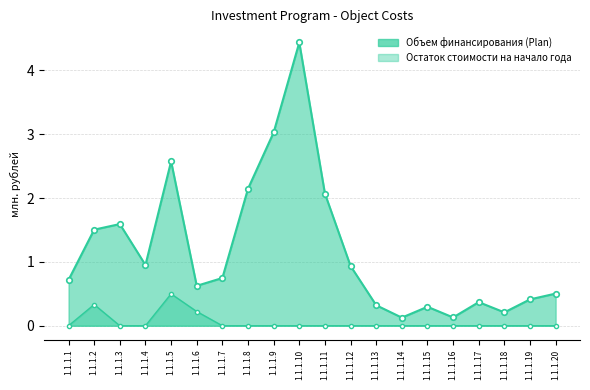

How many data points in Остаток стоимости на начало года are above 0?

3